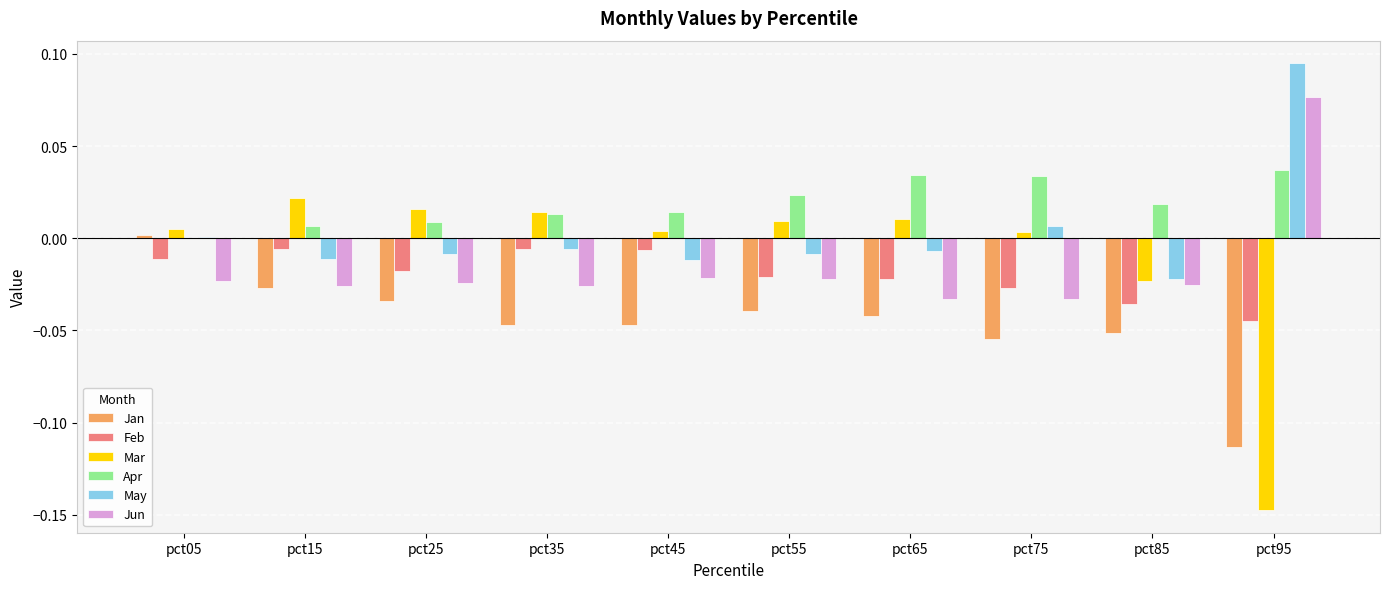

The value of Jun at pct95 is 0.0. True or false?

False